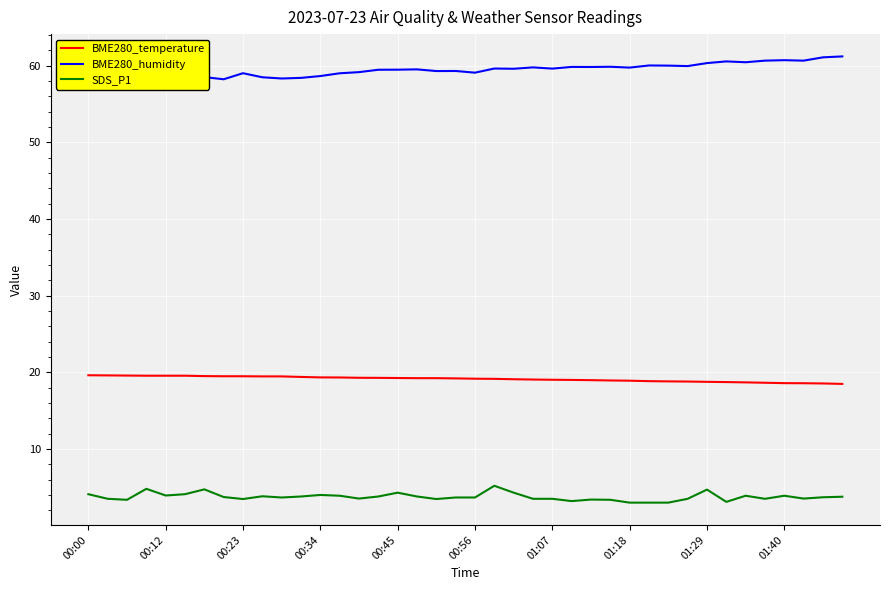

Which series has the largest range (max minus min)?

BME280_humidity